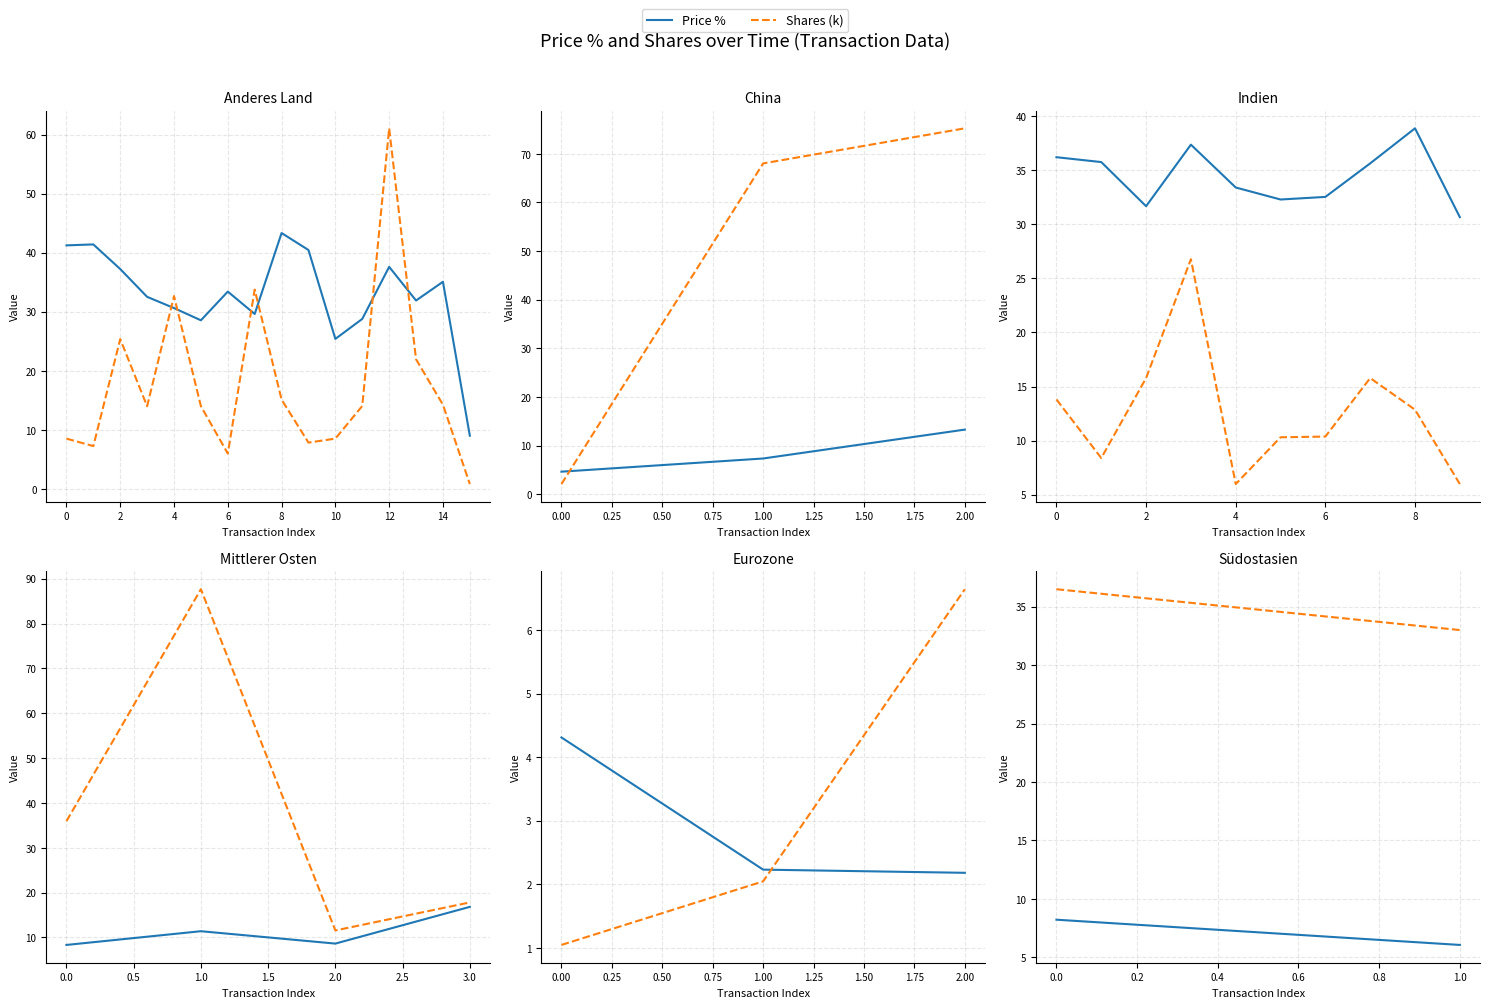

Is the value of Shares (k) at 0.0 greater than the value of Price % at 0.0?

Yes